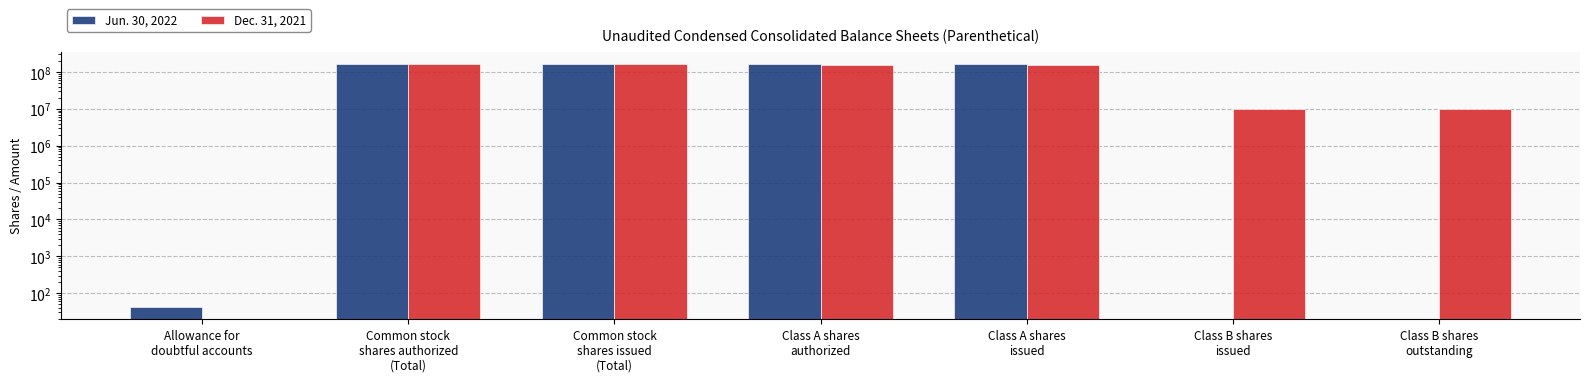

Which series changed the most between Allowance for
doubtful accounts and Class B shares
issued?

Dec. 31, 2021